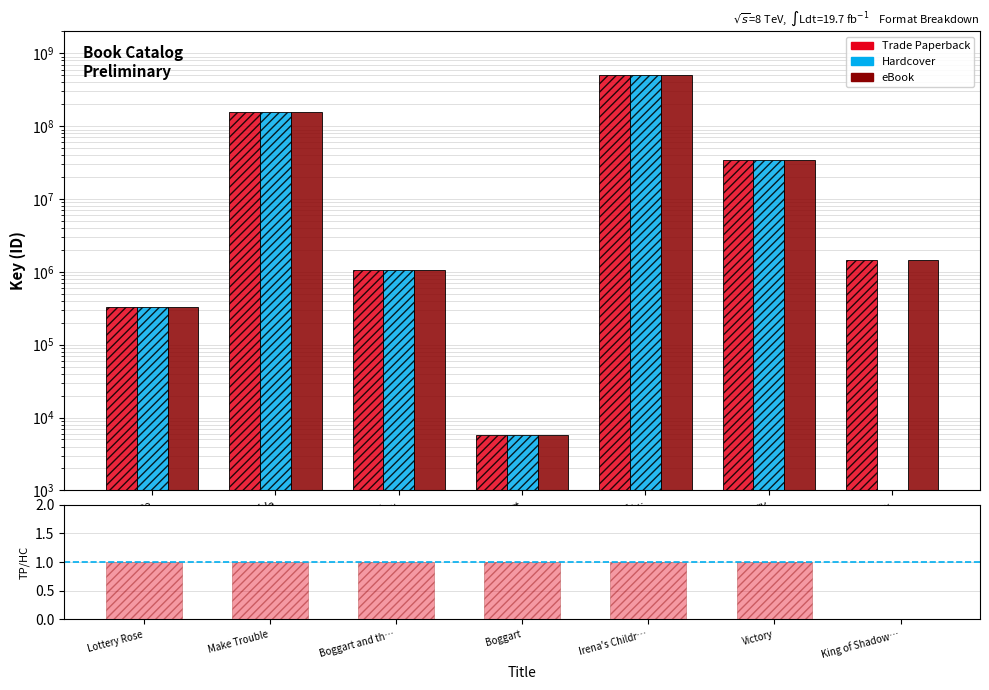

Which has a higher value, King of Shadow… or Make Trouble?

Make Trouble